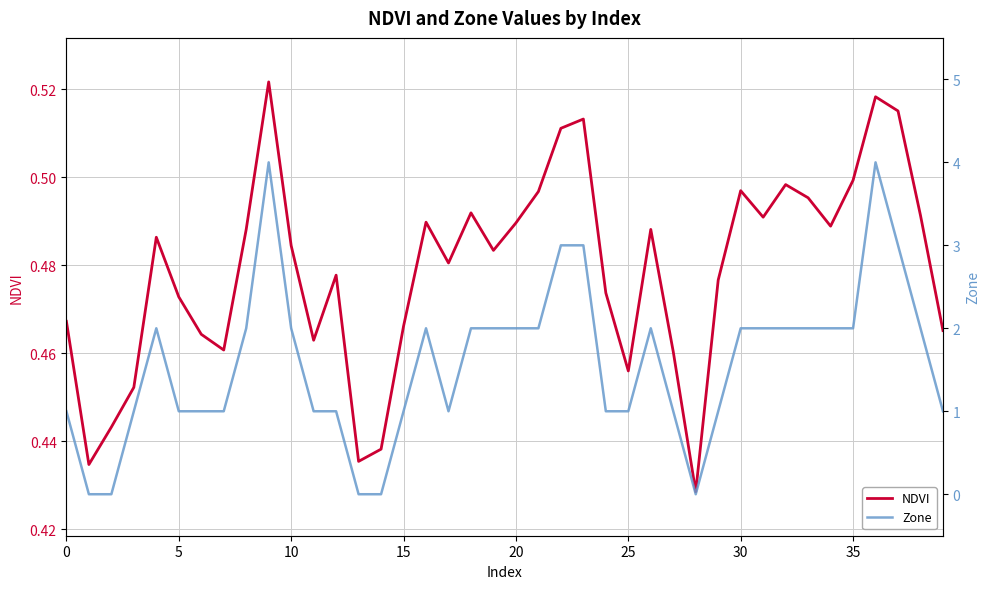

Rank the series at 34 from highest to lowest value.

Zone, NDVI